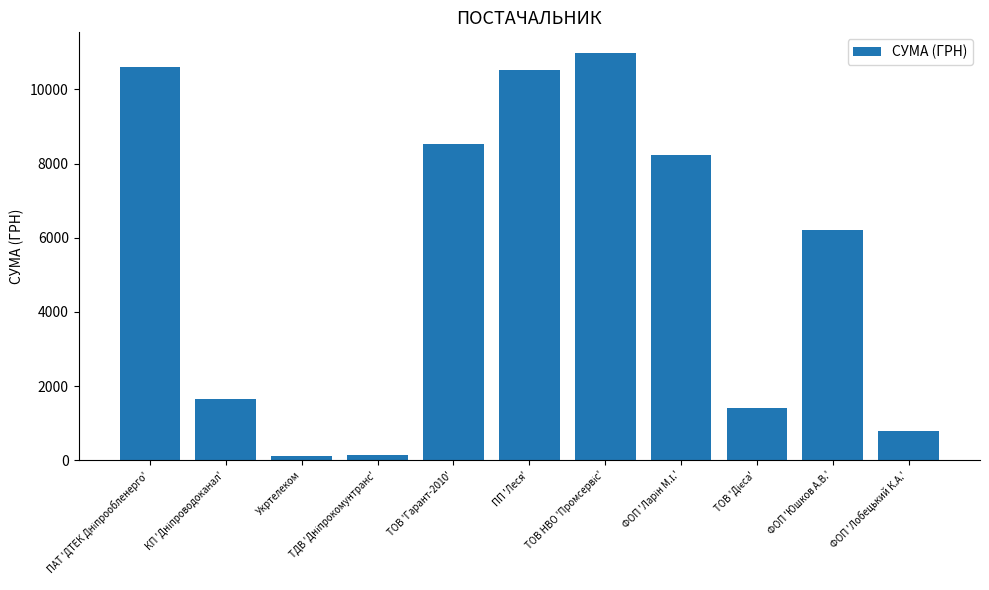

Which has a higher value, Укртелеком or ФОП 'Лобецький К.А.'?

ФОП 'Лобецький К.А.'